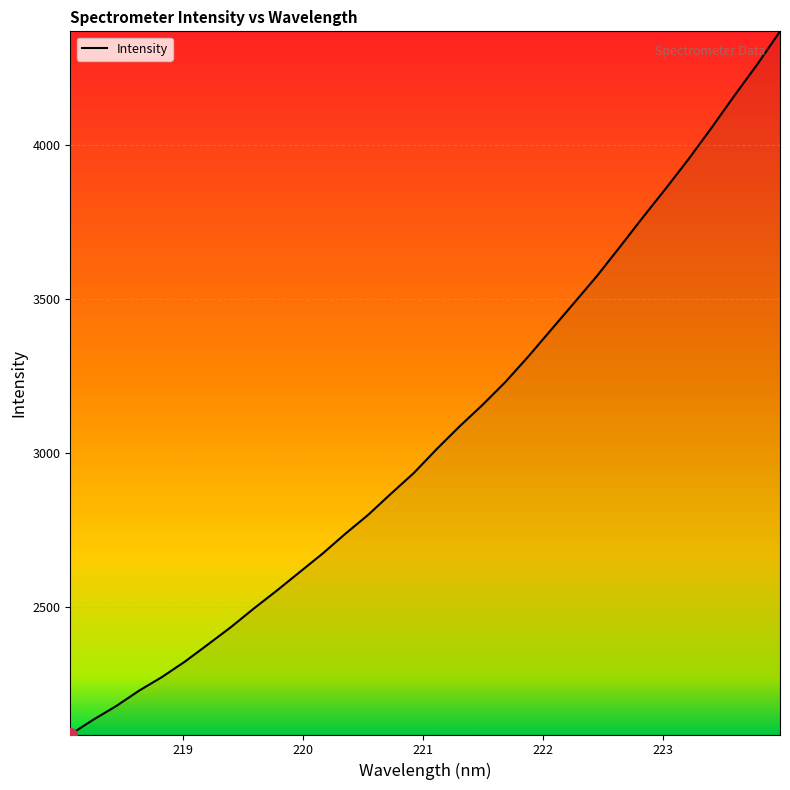

What is the maximum value shown in the chart?

4370.5